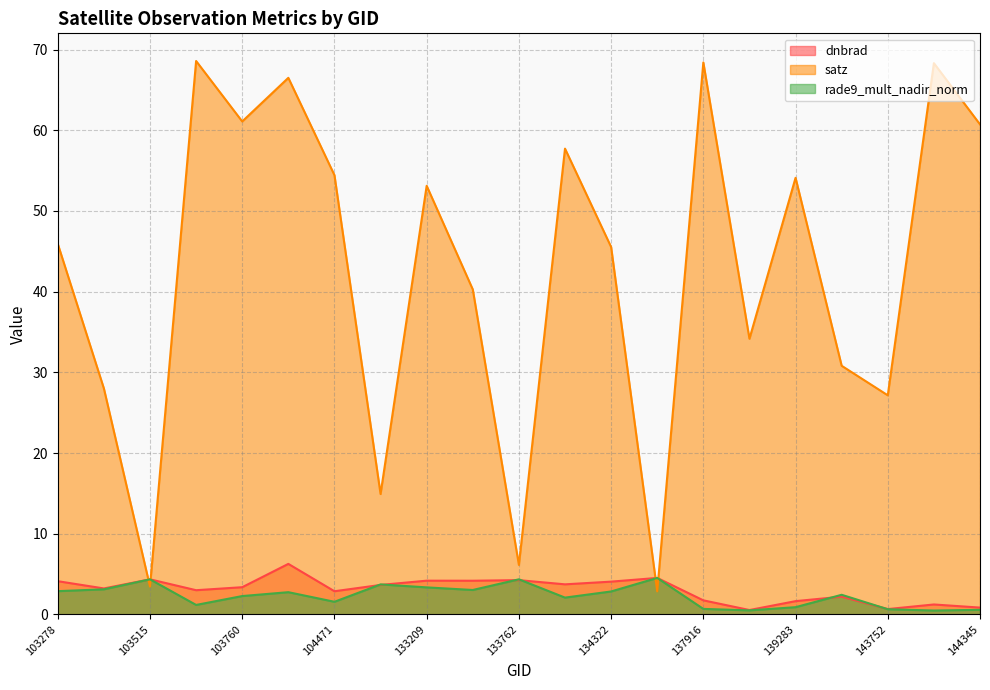

The value of rade9_mult_nadir_norm at 144149 is 0.5. True or false?

True